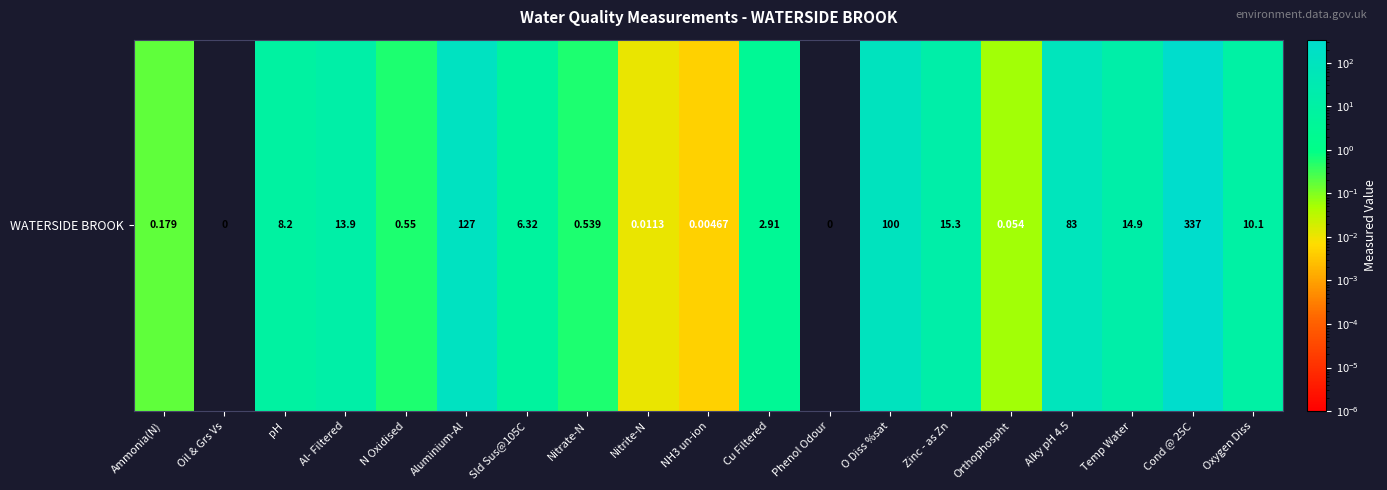

How many series are shown in this chart?

1